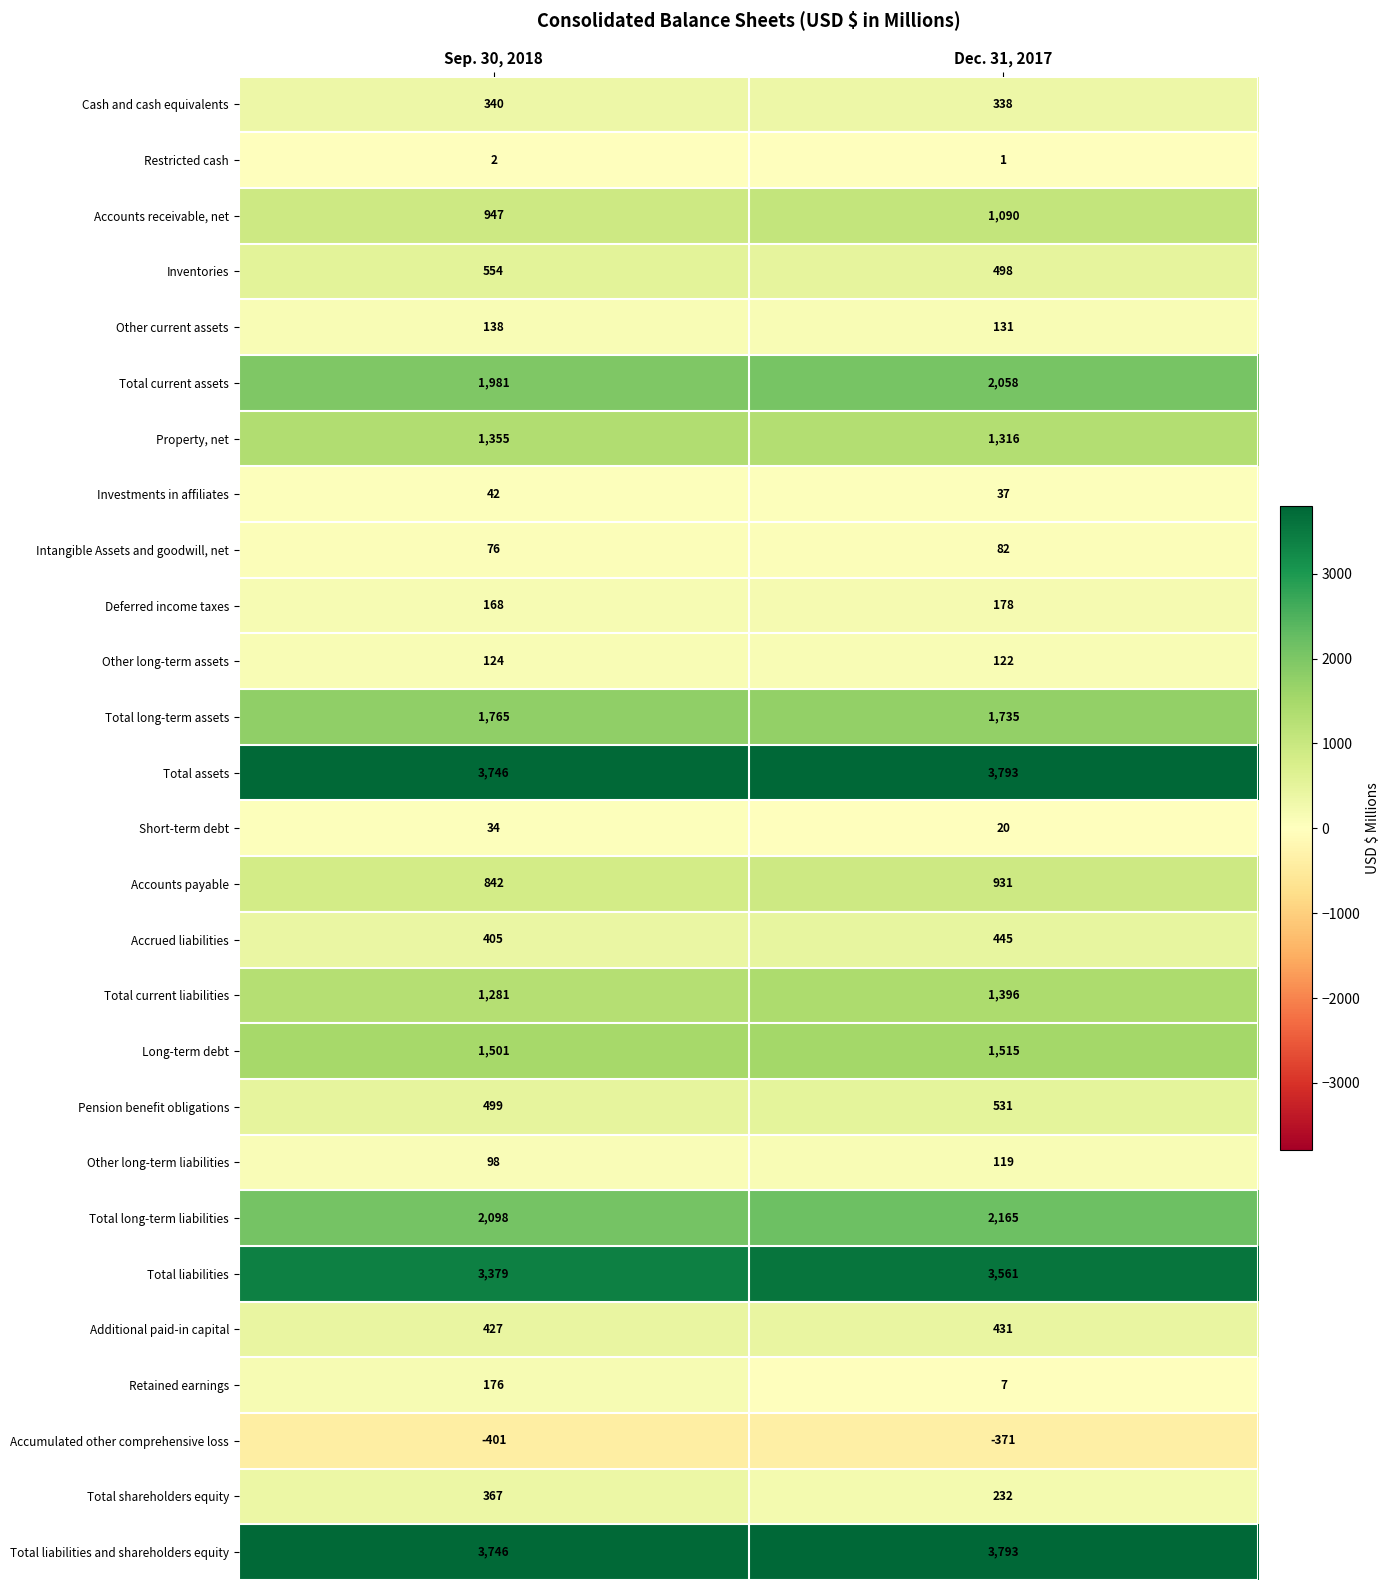

Is it true that Investments in affiliates equals 60 at Sep. 30, 2018?

False